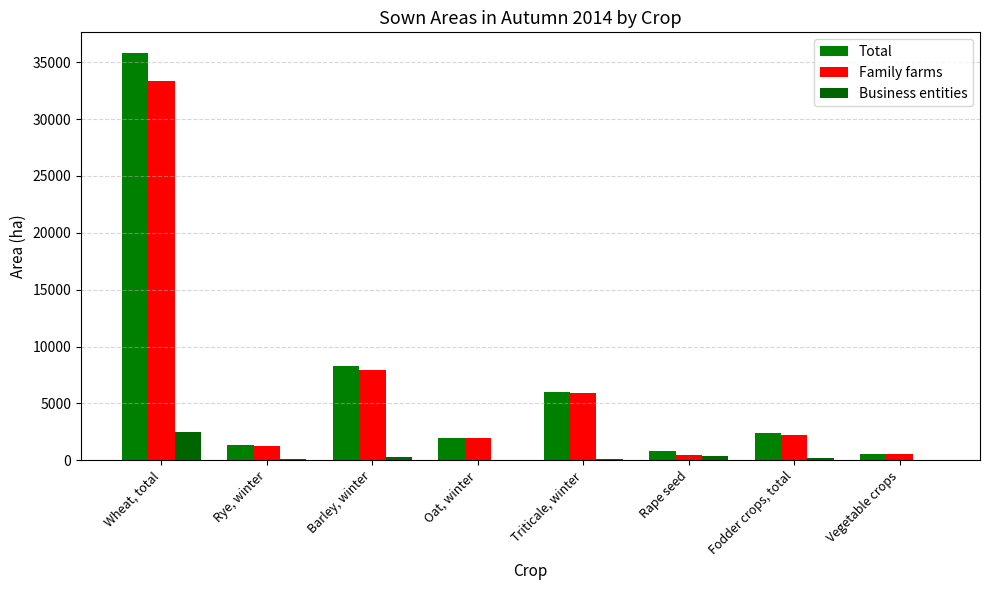

Which series has the widest spread of values?

Total